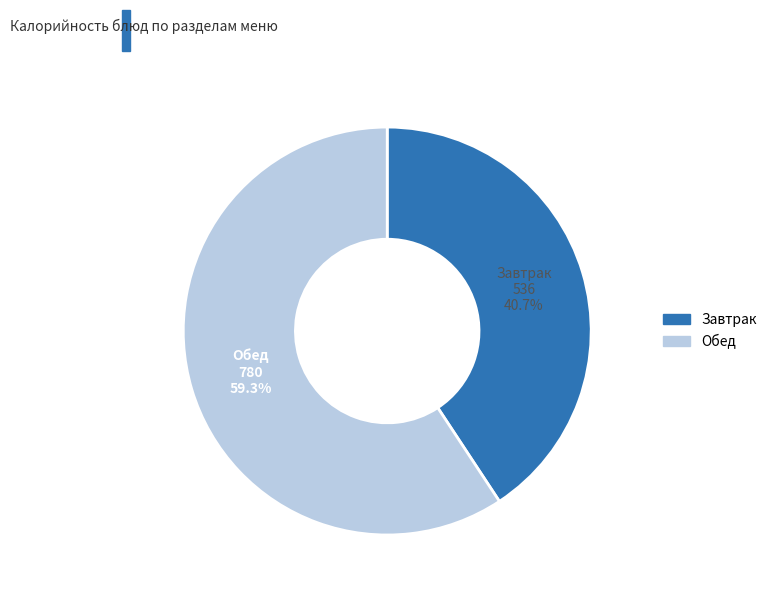

Does any single category account for the majority?

Yes